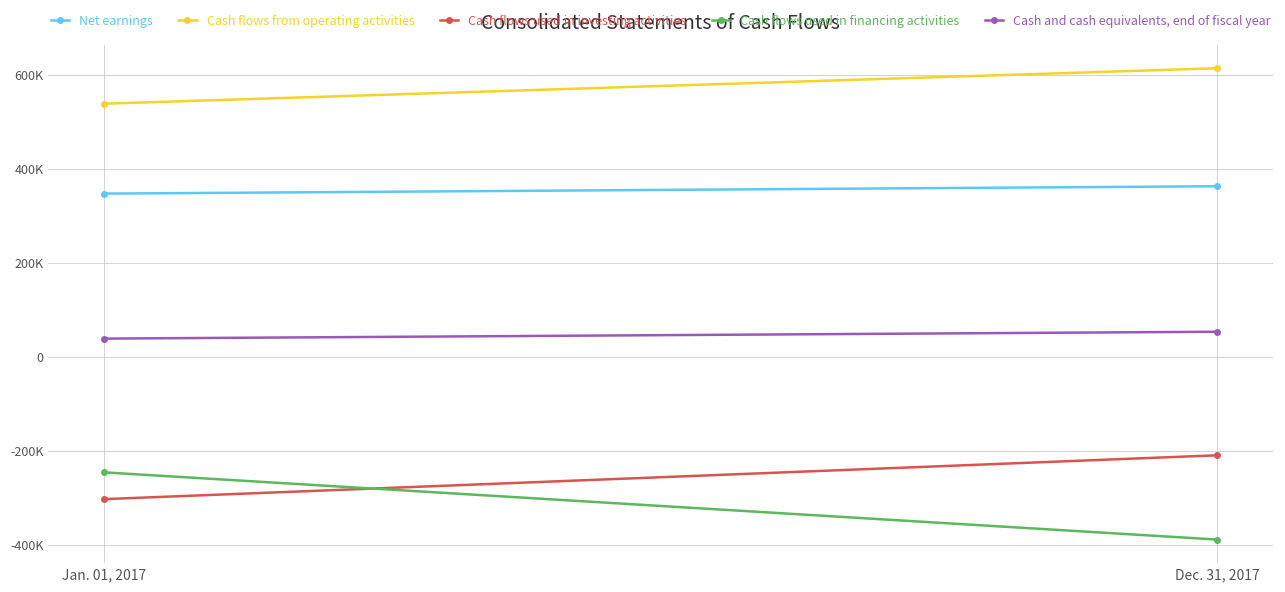

What is the smallest value displayed?

-389338